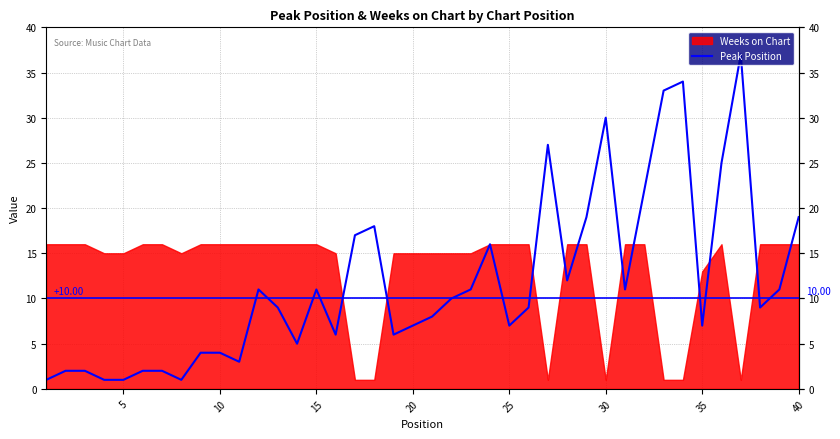

Where does the data first go above 9?

11